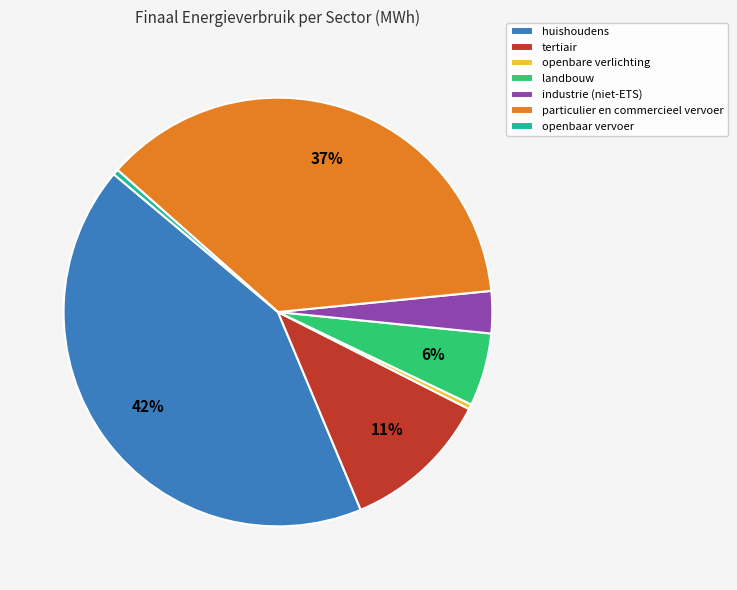

To the nearest percent, what is the difference between the largest and smallest slice percentages?

42%